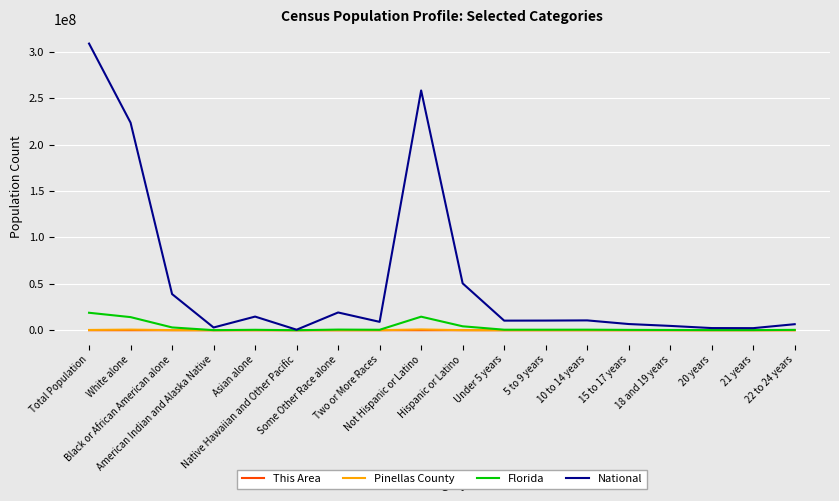

Which series has the widest spread of values?

National